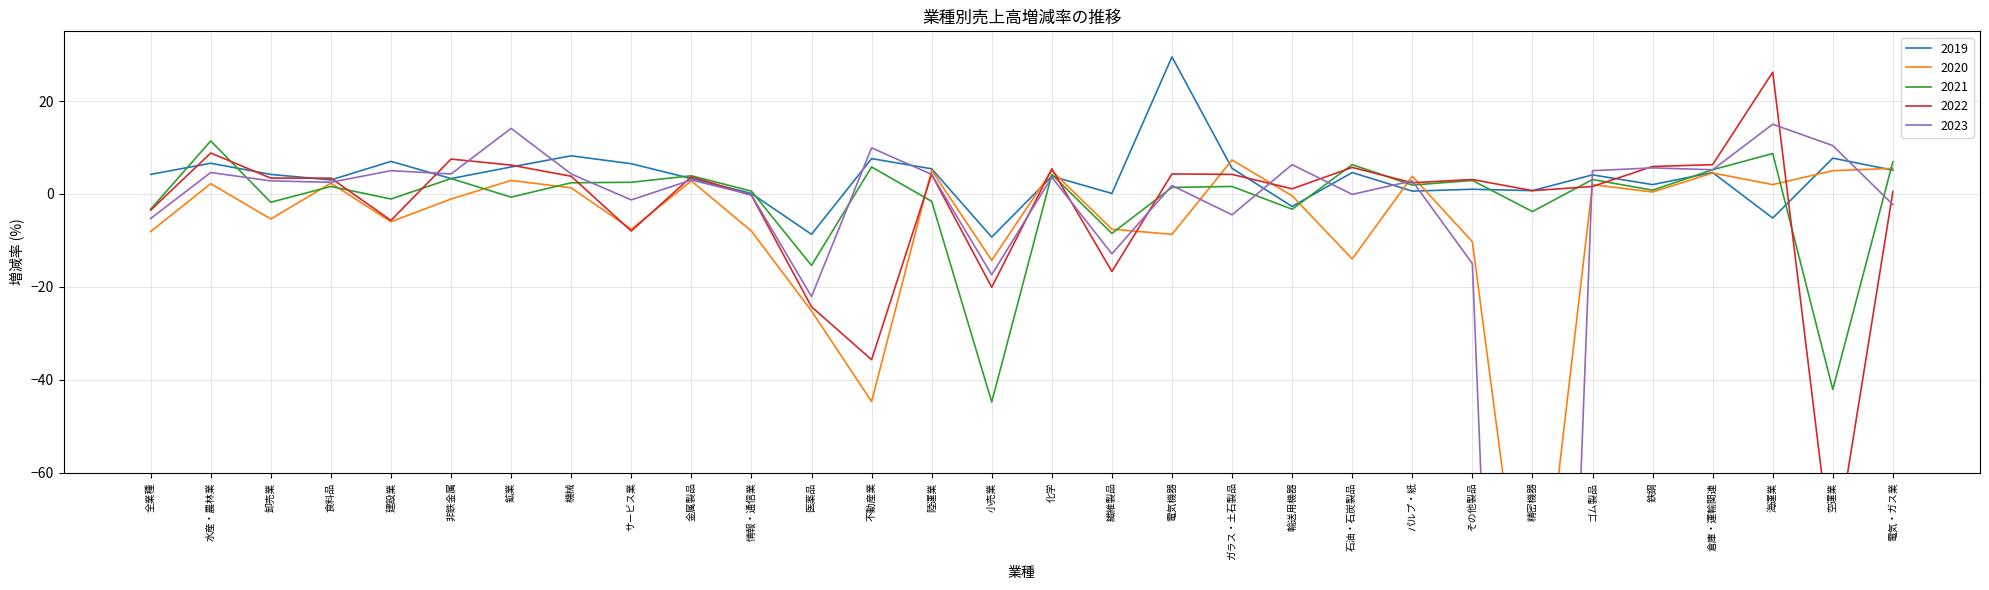

What is the spread (max minus min) of values at 石油・石炭製品?

20.3